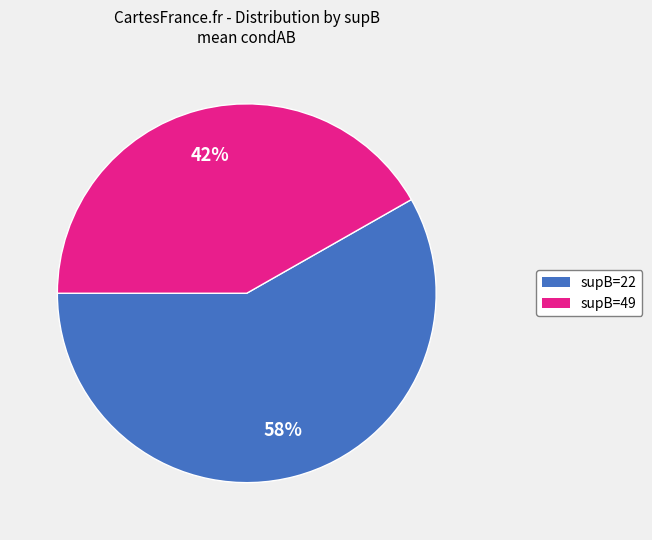

Does any single category account for the majority?

Yes